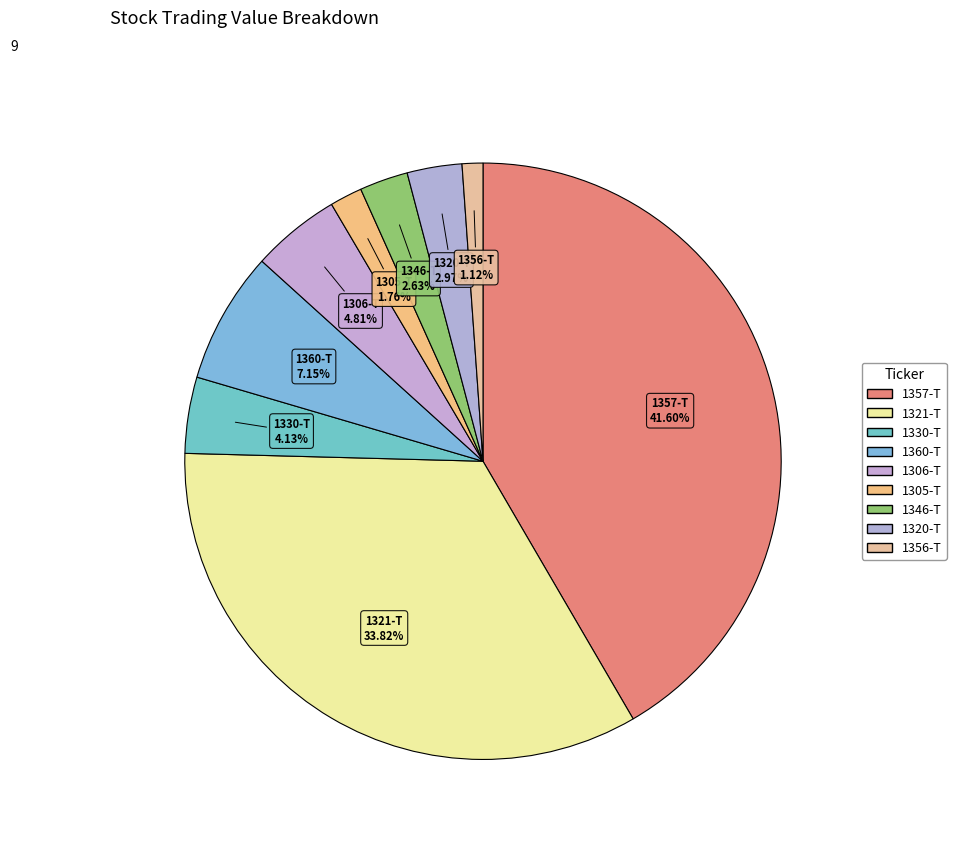

Count the number of slices in the pie.

9